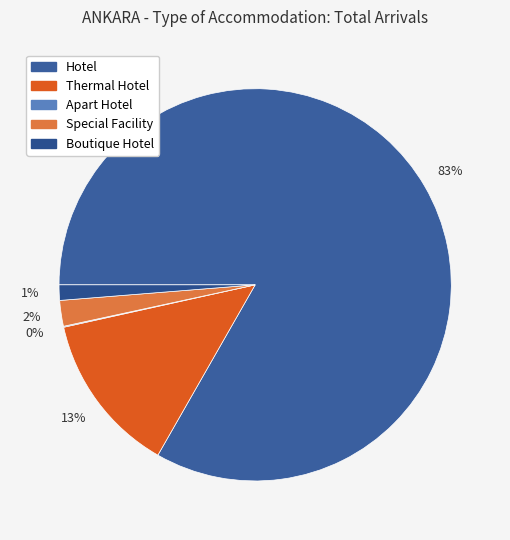

Which slice is the largest?

Hotel